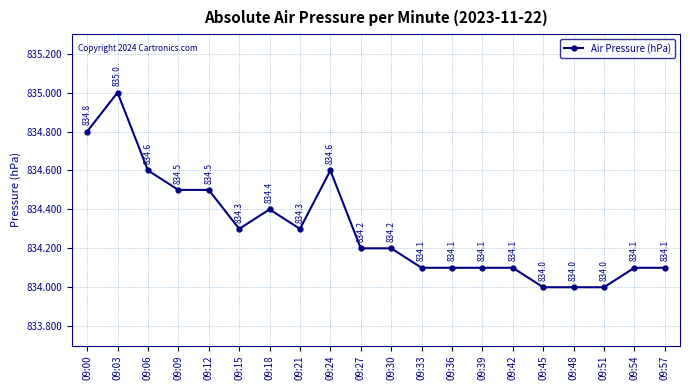

How many distinct data groups are displayed?

1